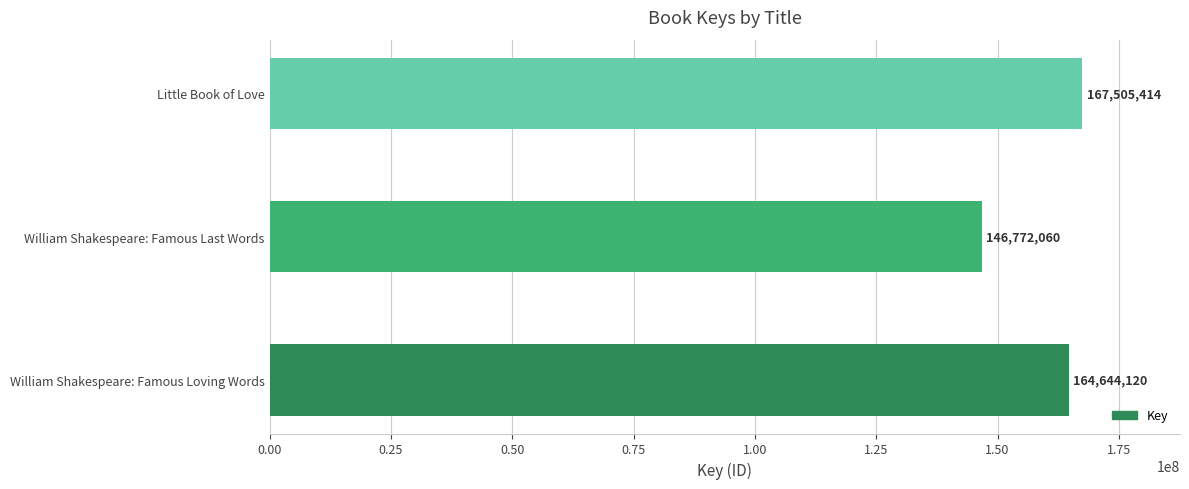

What is the smallest value displayed?

146772060